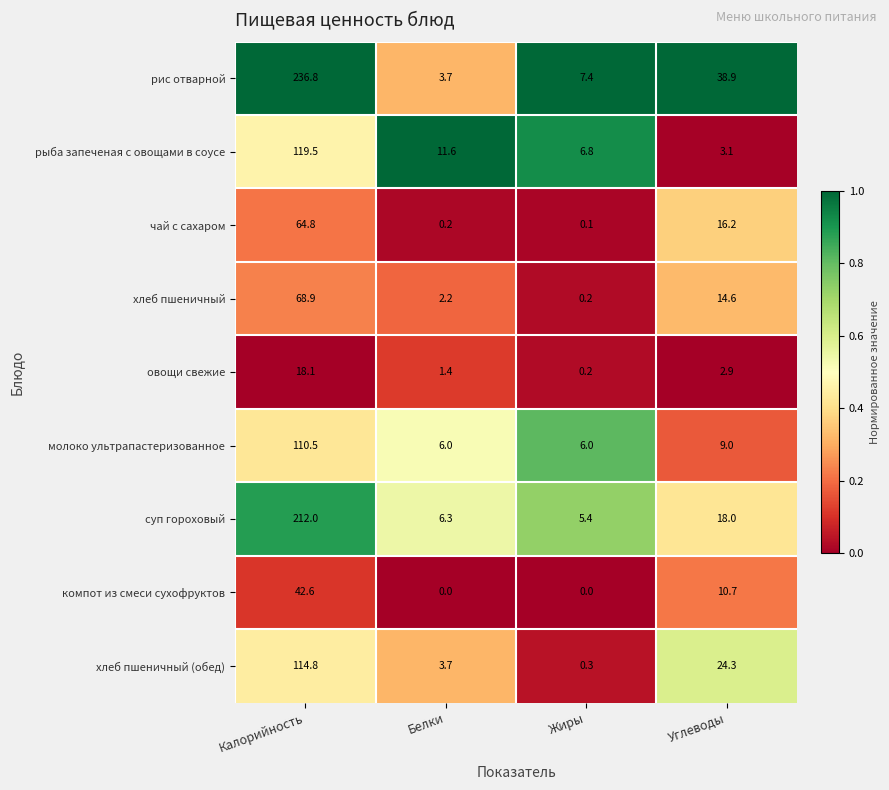

What is the difference between the maximum and minimum values in the компот из смеси сухофруктов series?

42.6